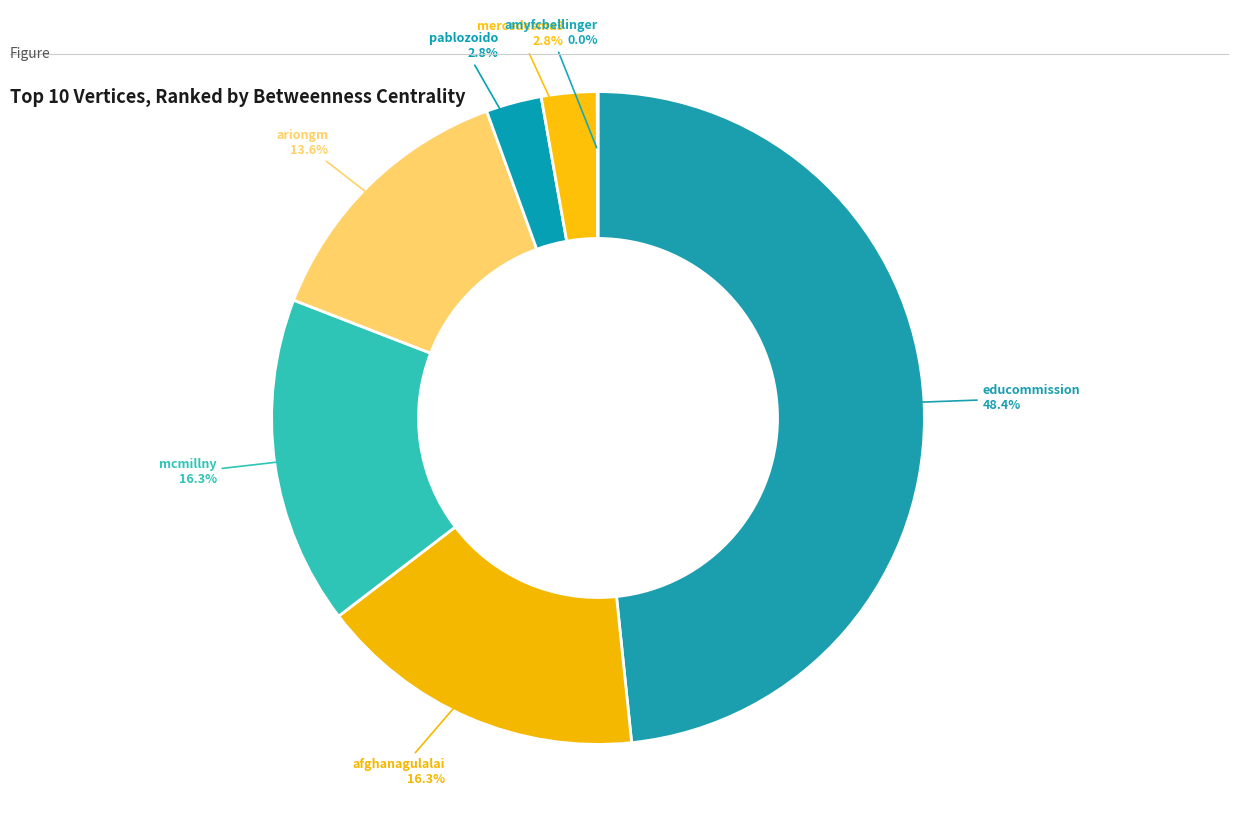

What is the total percentage of educommission and ariongm?

61.9%